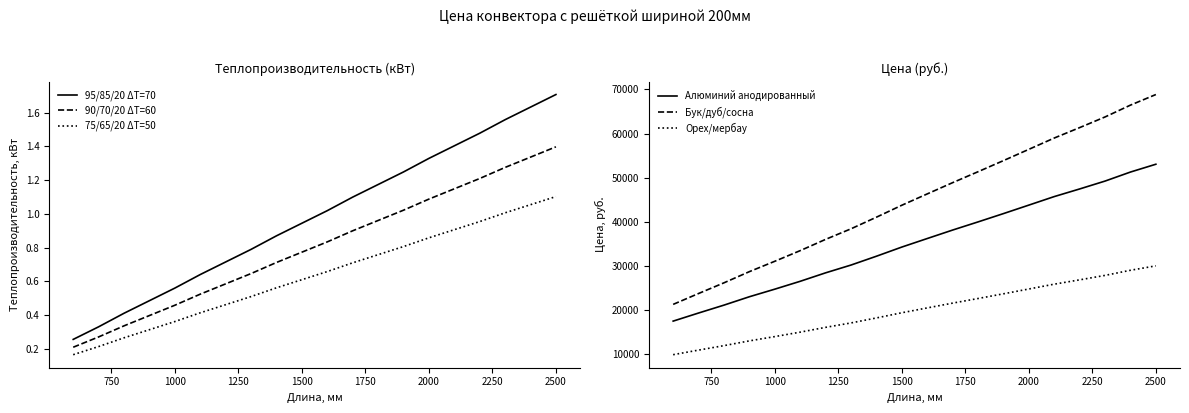

At which label does 90/70/20 ΔT=60 reach its peak?

2500